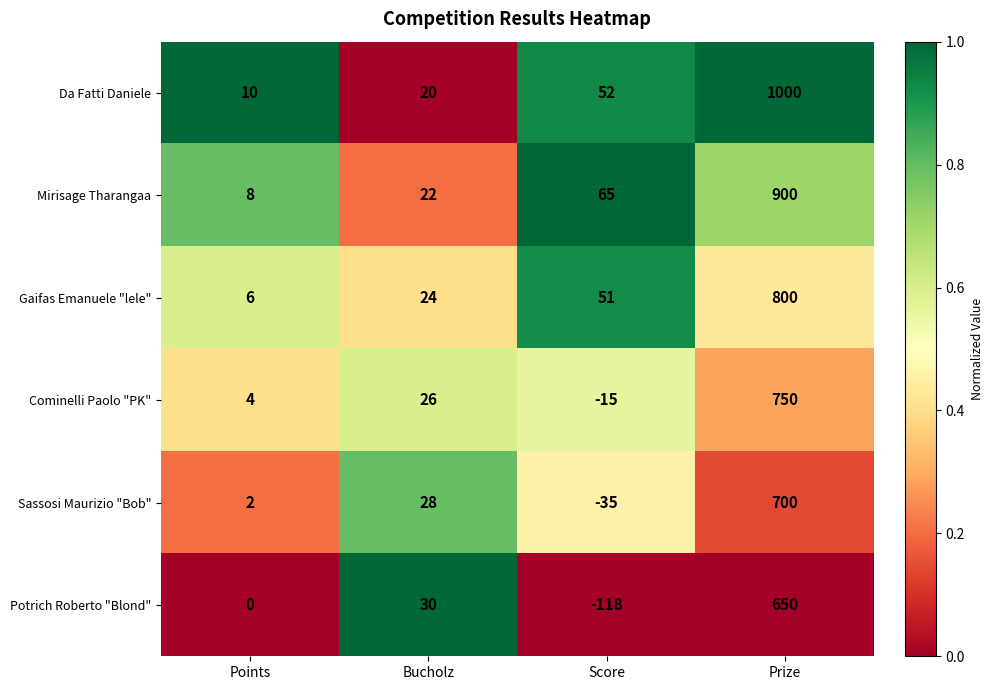

What is the total value across all series at Points?

30